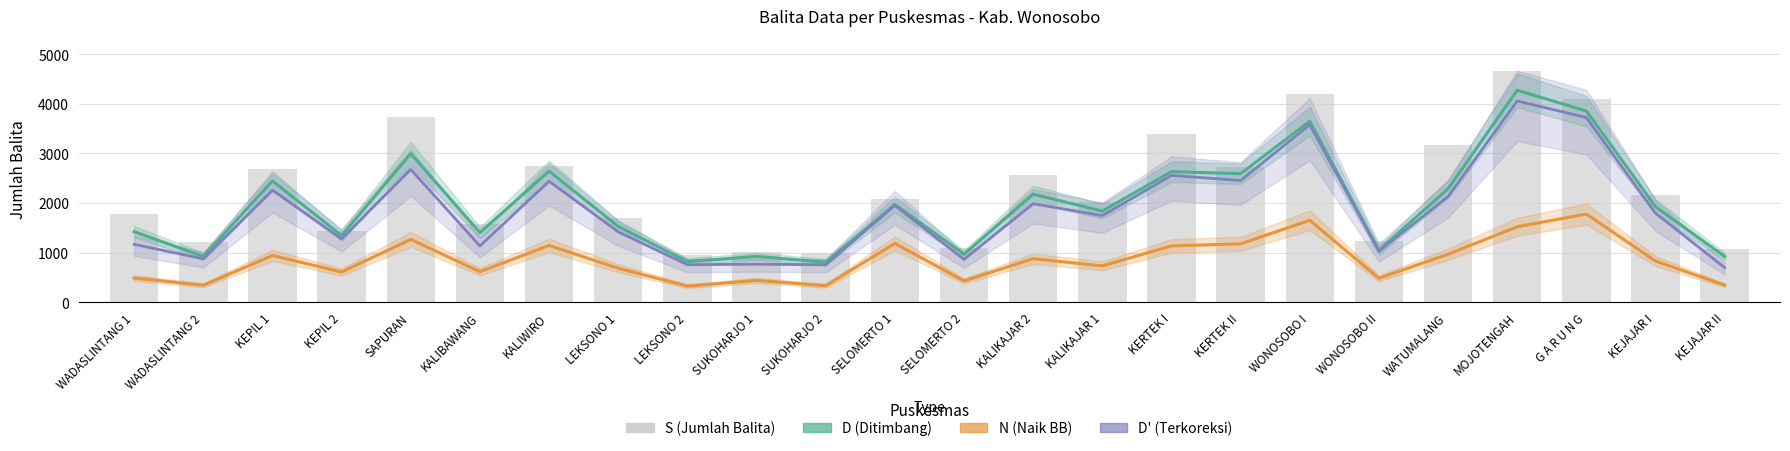

At KEPIL 1, list the series in order from largest to smallest.

S (Jumlah Balita), D (Ditimbang), D' (Terkoreksi), N (Naik BB)